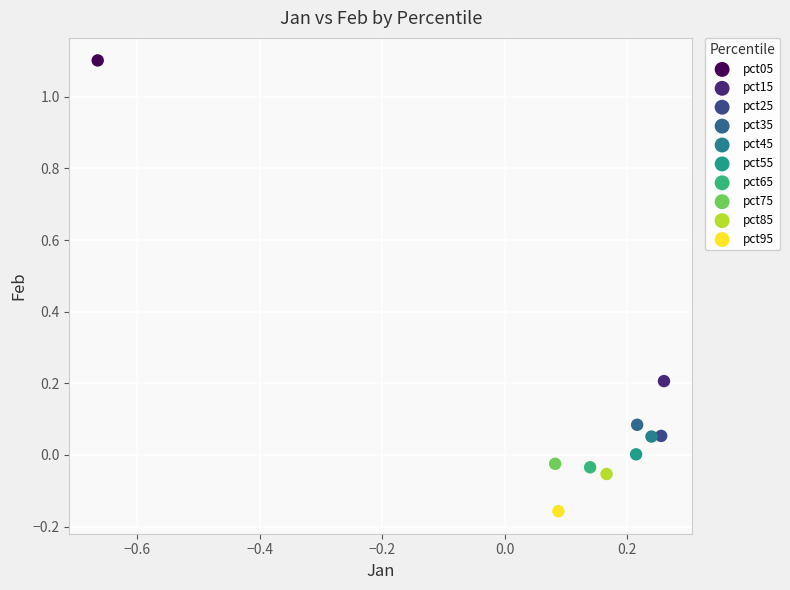

What are all the series names shown in the legend?

pct05, pct15, pct25, pct35, pct45, pct55, pct65, pct75, pct85, pct95